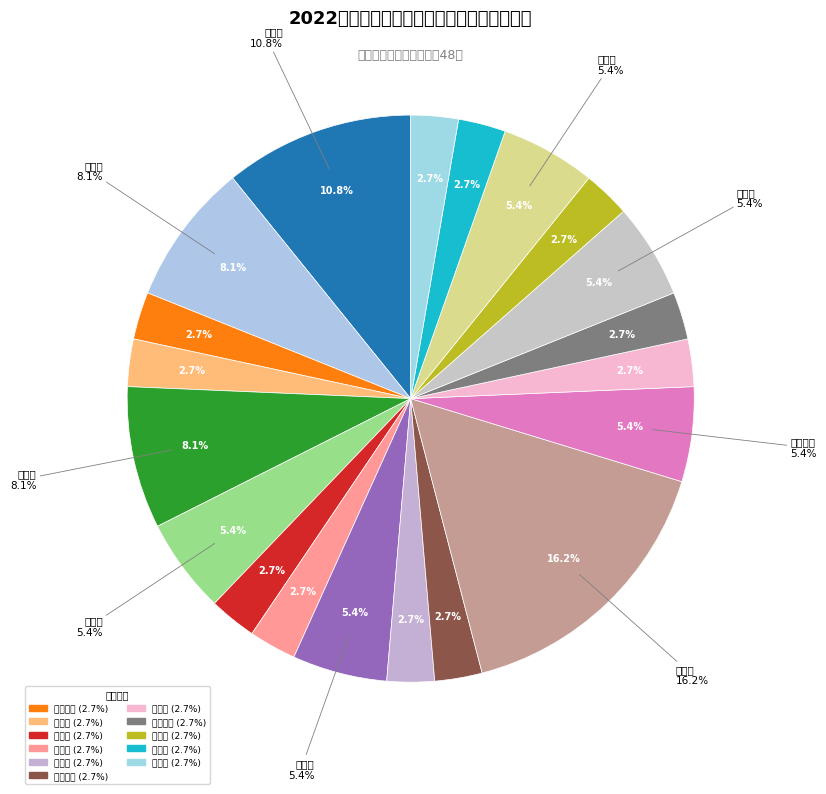

To the nearest percent, what is the difference between the largest and smallest slice percentages?

14%